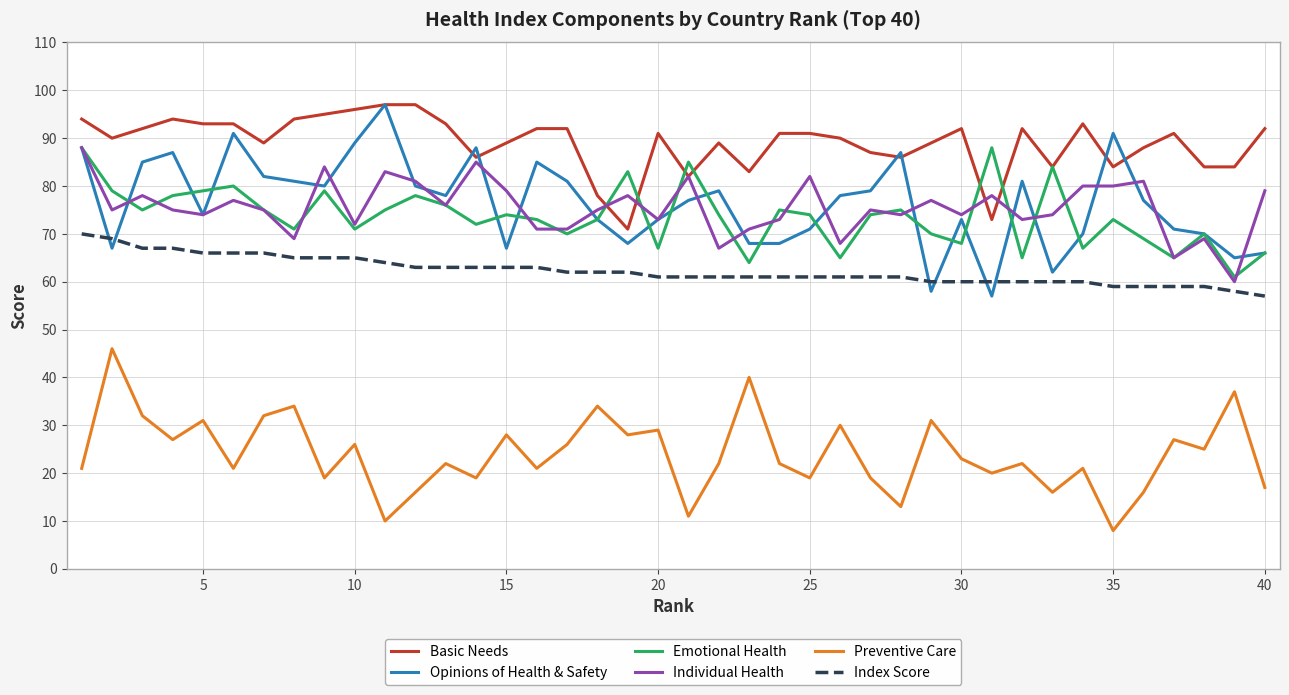

What are all the series names shown in the legend?

Basic Needs, Opinions of Health & Safety, Emotional Health, Individual Health, Preventive Care, Index Score